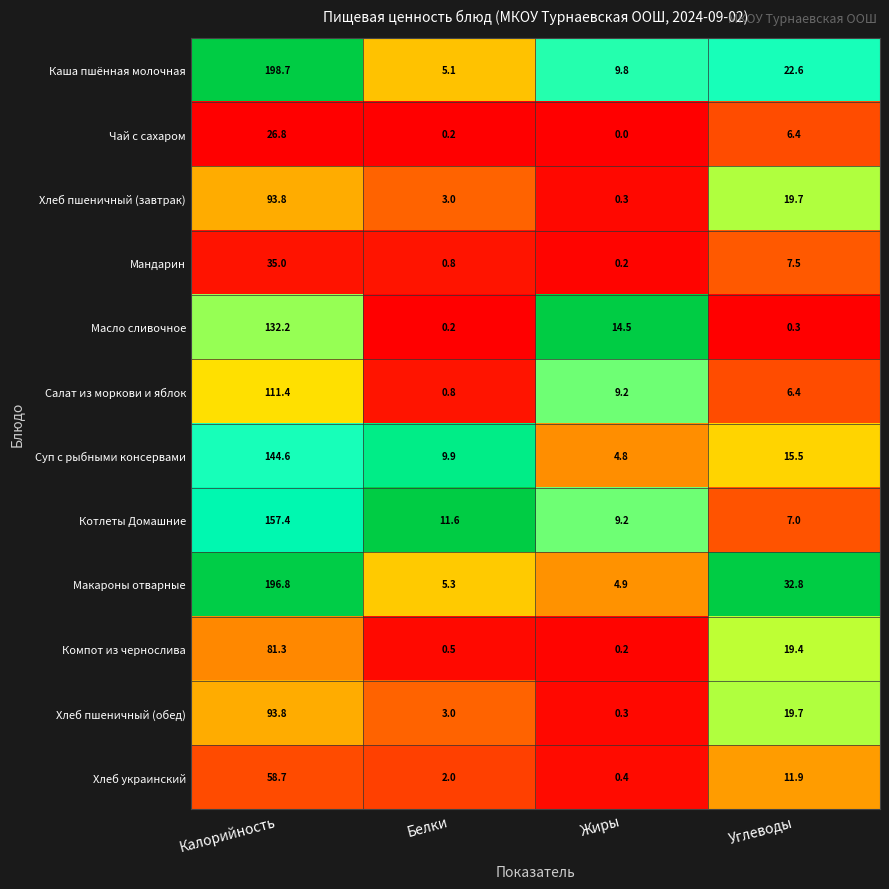

The Хлеб украинский series shows 17.7 at Калорийность. True or false?

False